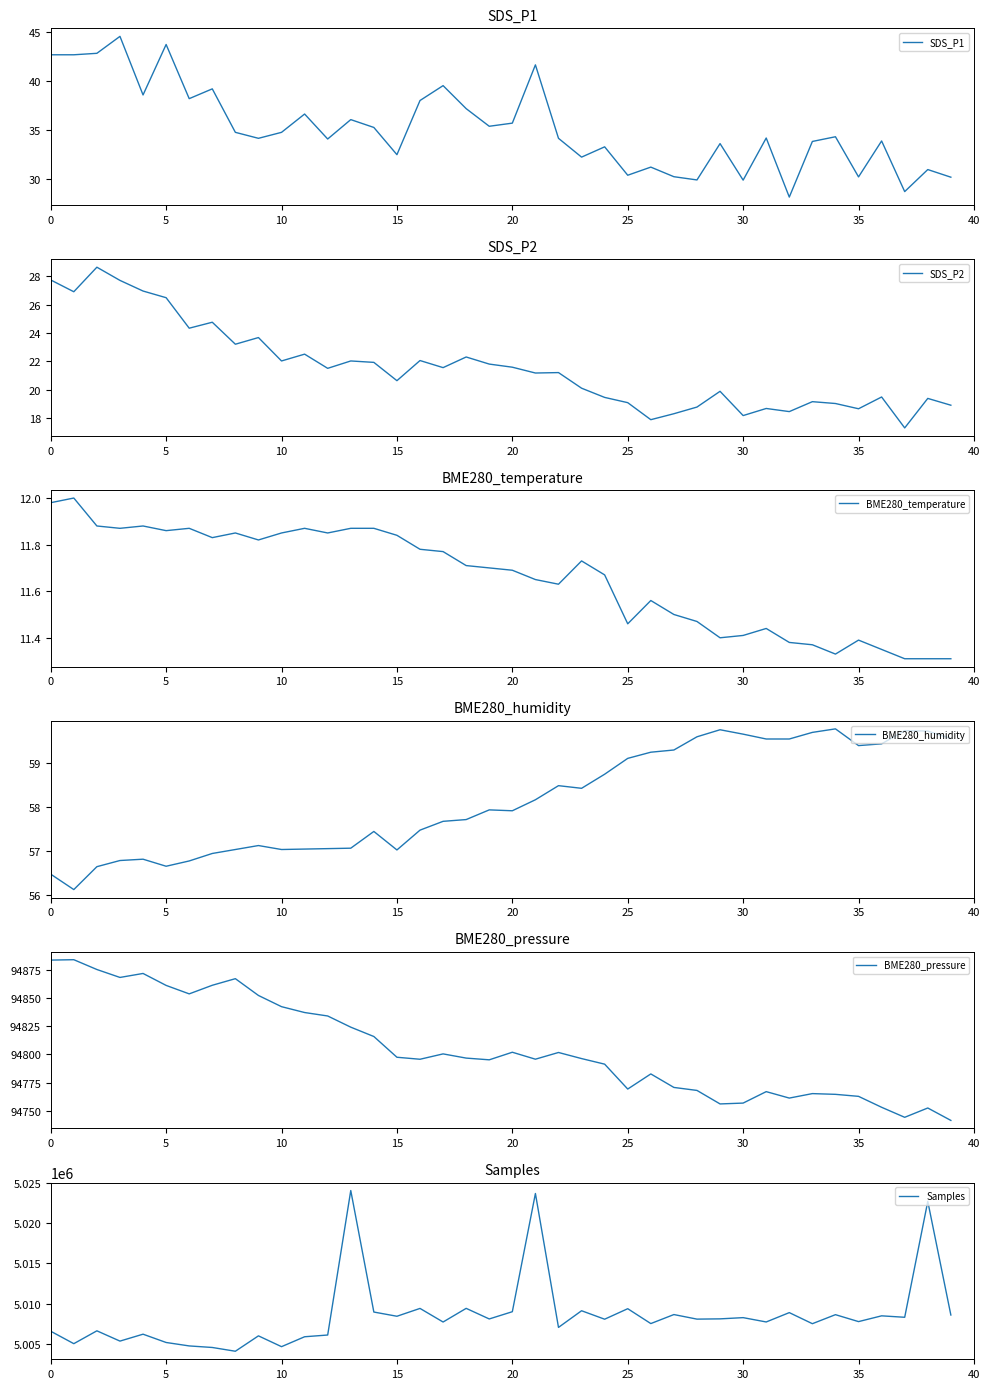

What are all the series names shown in the legend?

SDS_P1, SDS_P2, BME280_temperature, BME280_humidity, BME280_pressure, Samples